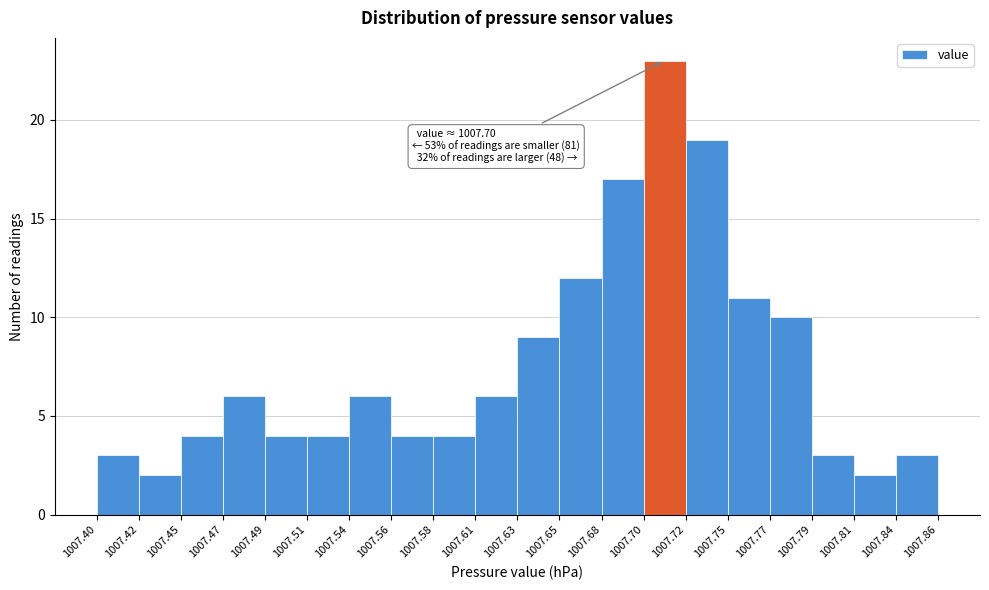

Over which range of the x-axis is the bar tallest?

1007.70 to 1007.72